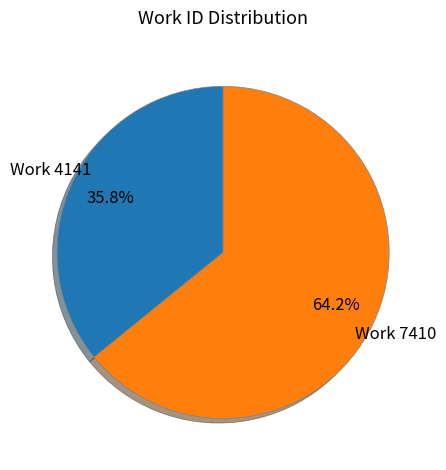

Is there any slice that represents more than half of the pie?

Yes